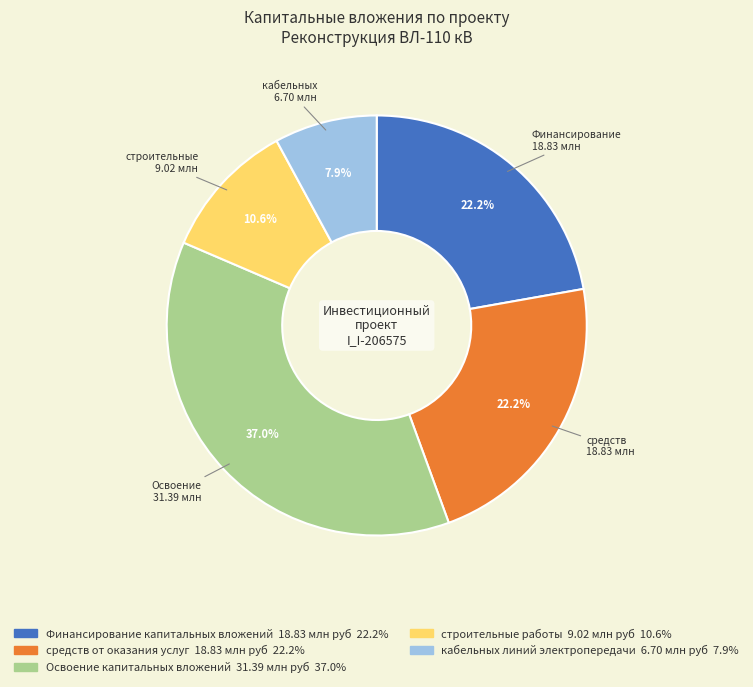

The Финансирование капитальных вложений slice represents 12% of the pie. True or false?

False